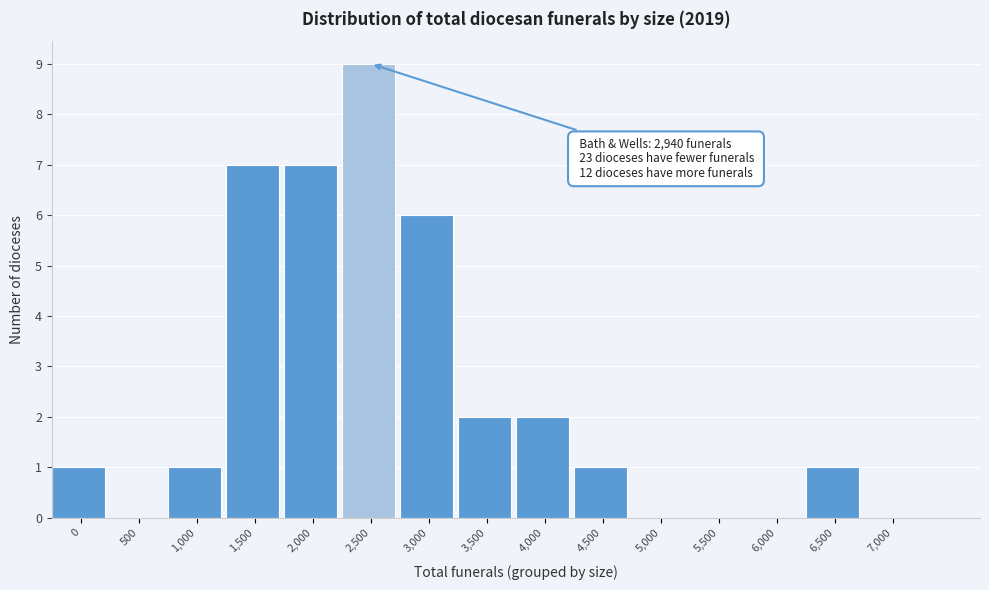

Reading left to right, list all the values displayed in this chart.

0=1	500=0	1,000=1	1,500=7	2,000=7	2,500=9	3,000=6	3,500=2	4,000=2	4,500=1	5,000=0	5,500=0	6,000=0	6,500=1	7,000=0